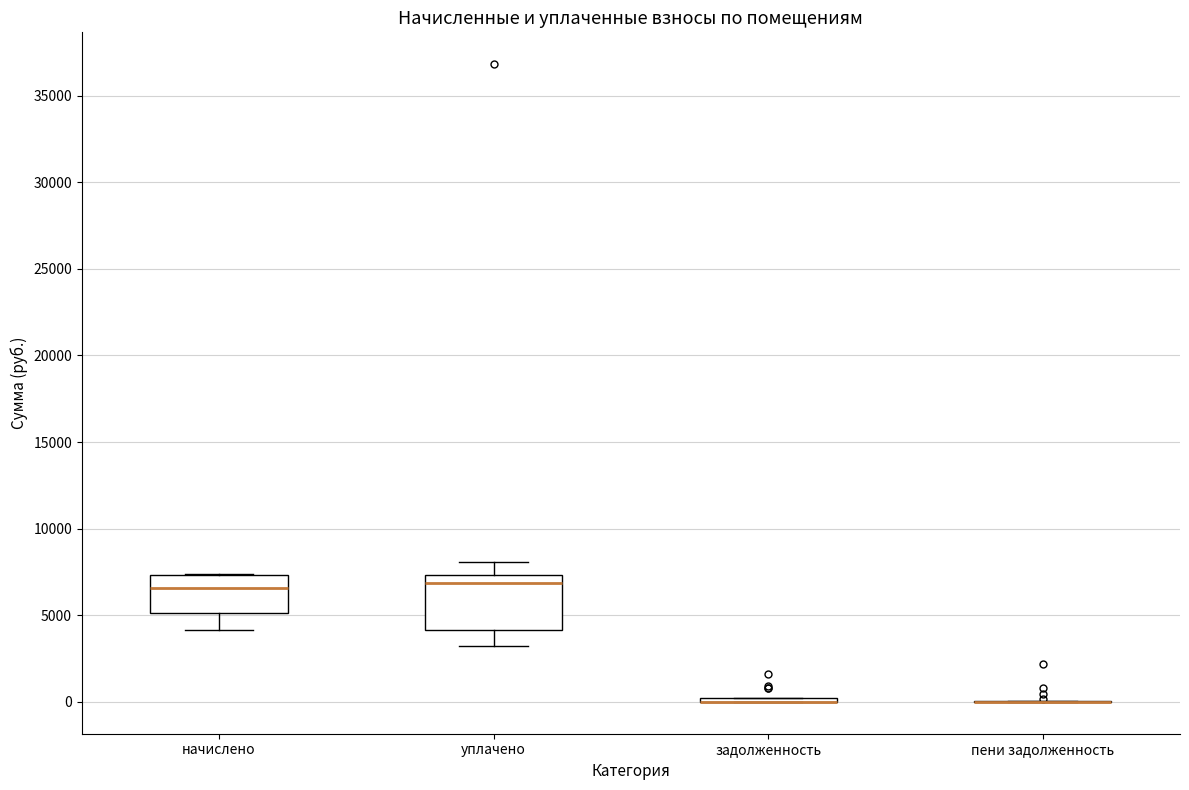

Where is the lower edge of the box for начислено on the y-axis? The values are not printed on the chart, so give them approximately, as read against the axis.

5000